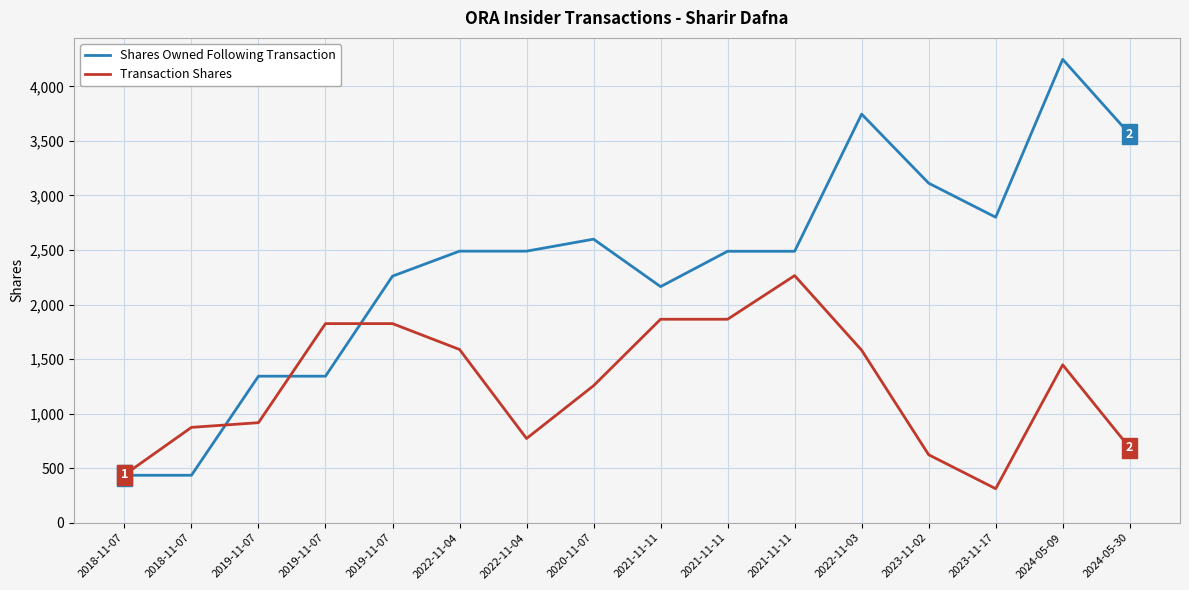

Does the chart have visible grid lines?

Yes